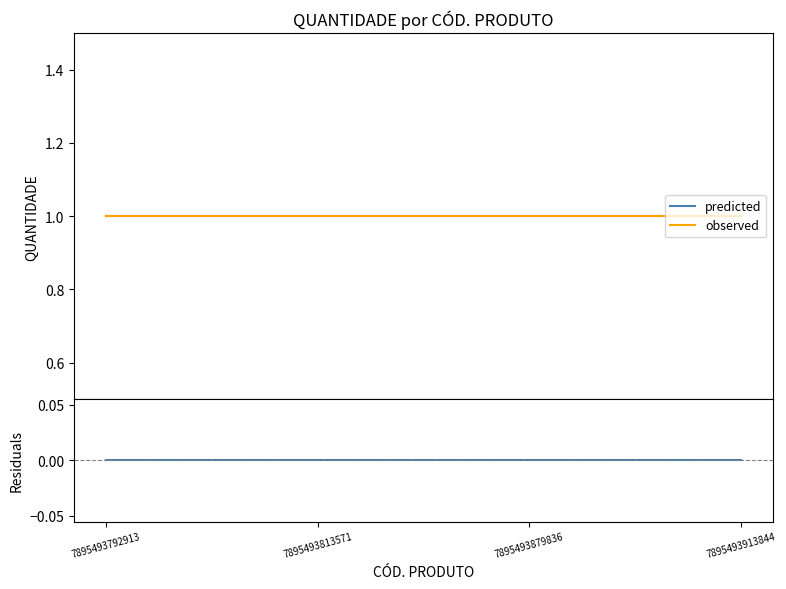

True or false: residuals and observed cross at least once.

False